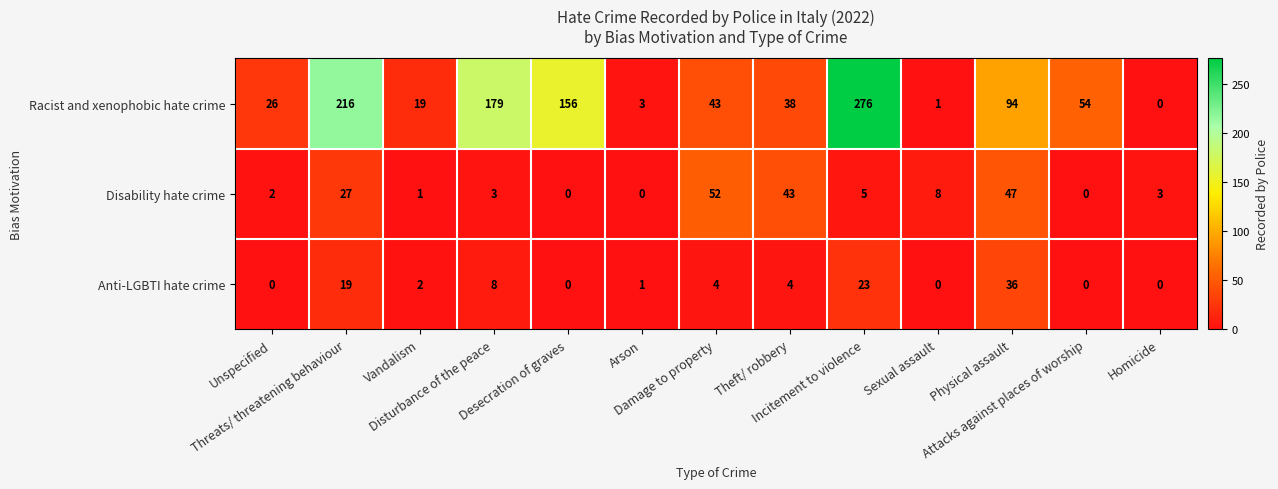

Which series has the widest spread of values?

Racist and xenophobic hate crime